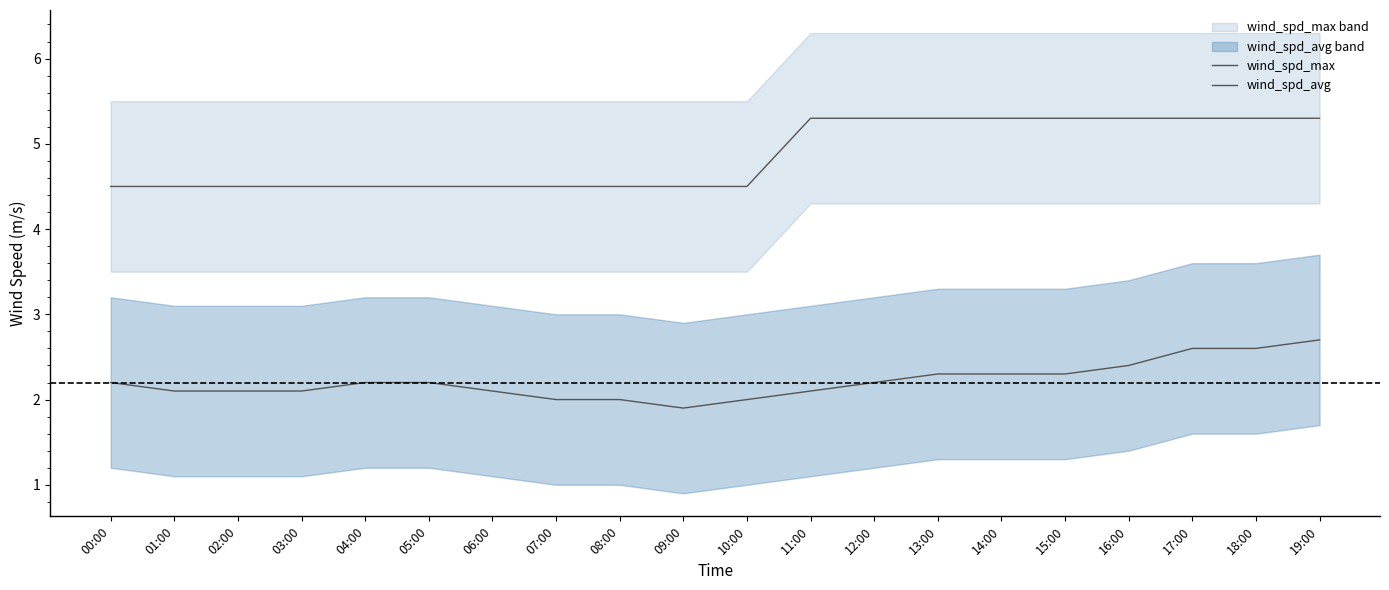

What is the difference between the maximum and minimum values in the wind_spd_avg series?

0.8